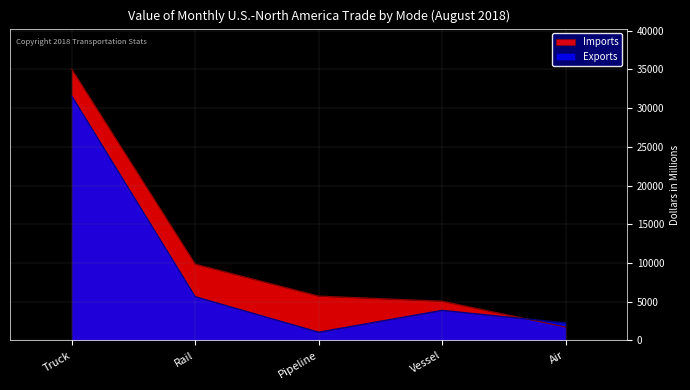

At which label is Exports closest to 16318?

Rail